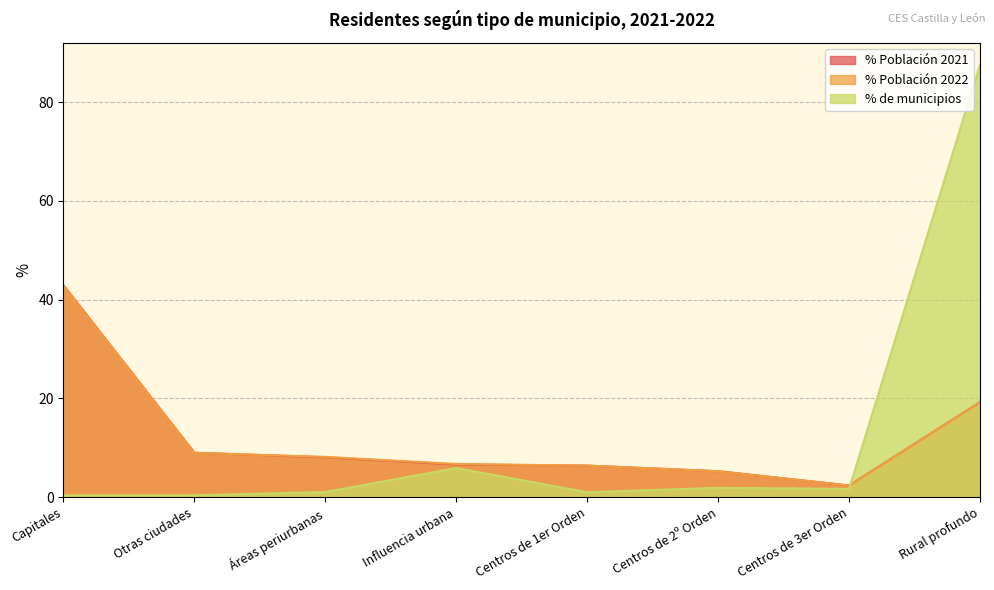

What is the difference between the maximum and minimum values in the % Población 2022 series?

40.4